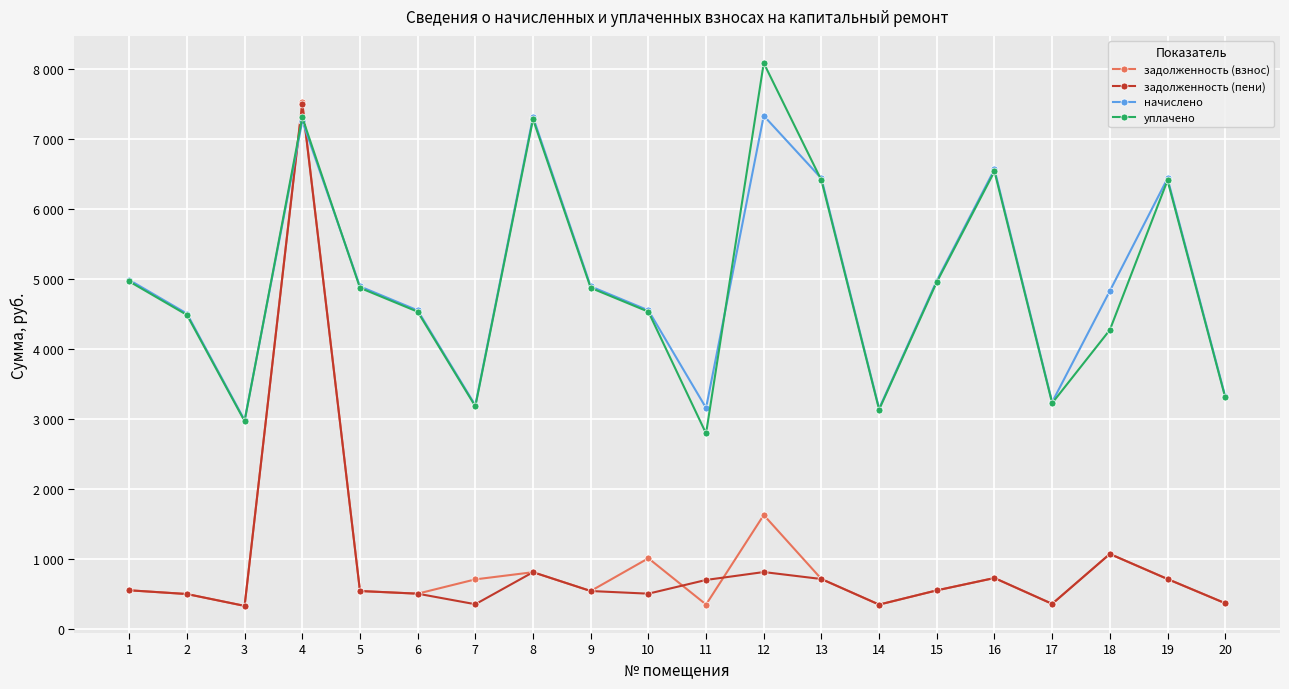

Is this an area chart (filled region under the line)?

No